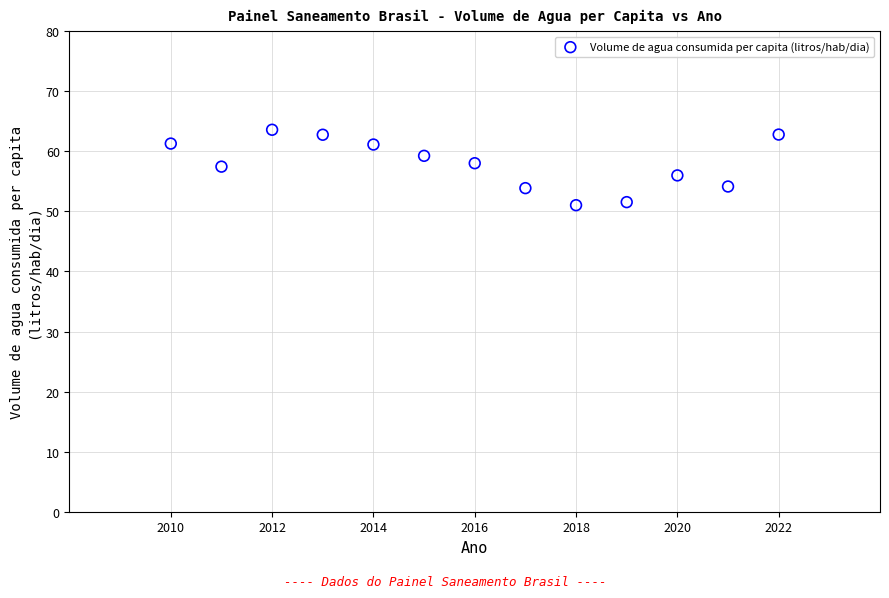

What is the range of Y values (max minus min)?

12.6